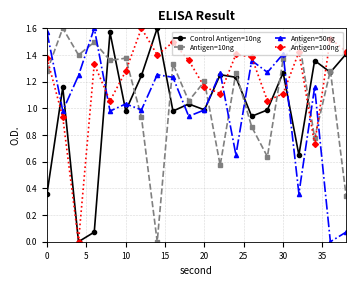

Which series has the largest total across all categories?

Antigen=100ng